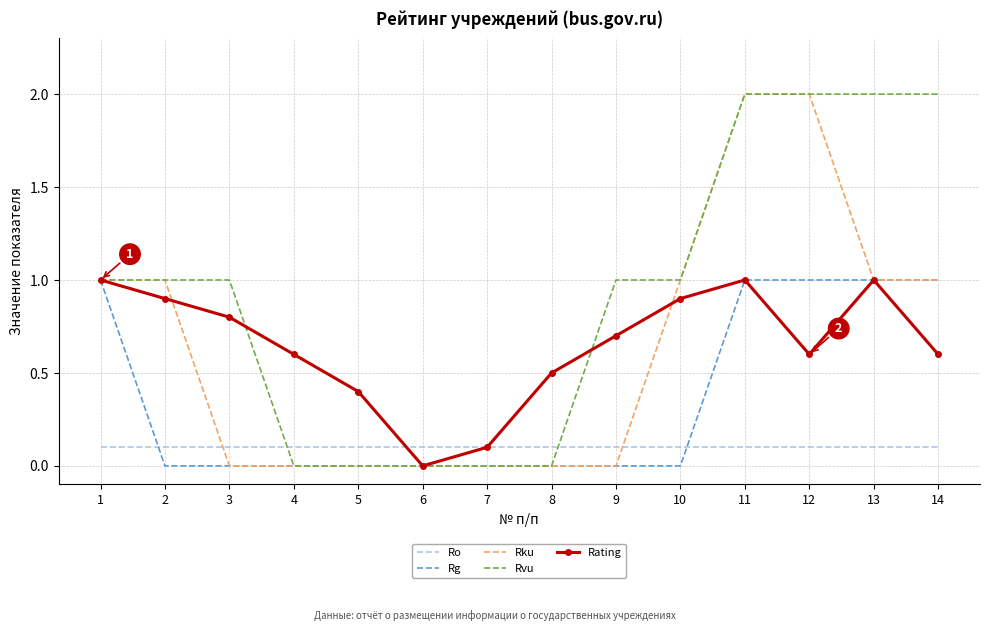

Count the Rg values in the range 0 to 1.

14